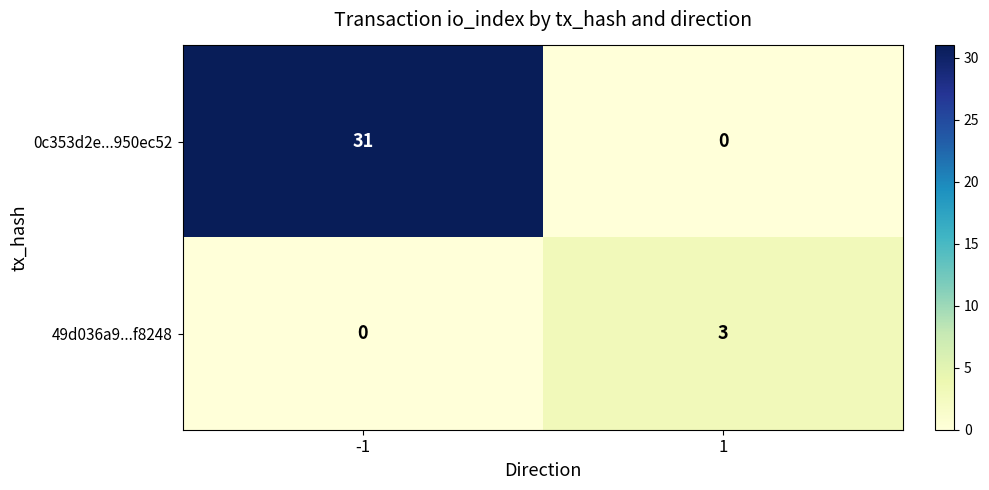

At -1, list the series in order from smallest to largest.

49d036a9...f8248, 0c353d2e...950ec52